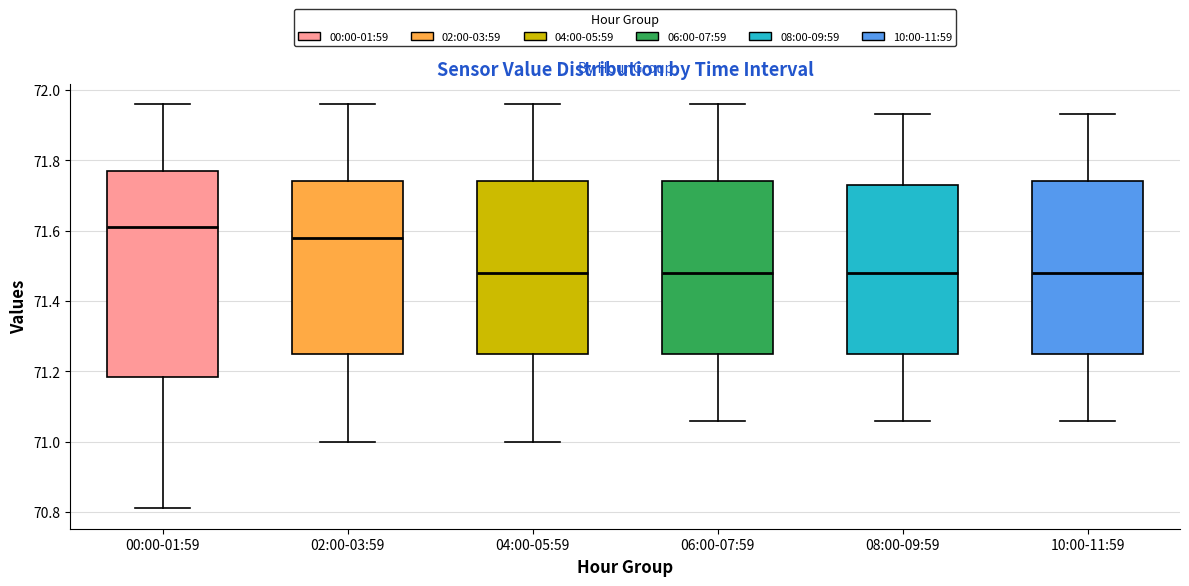

Reading left to right, read every box against the y-axis: the position of its median line, the range the box covers, and the ends of its whiskers. The values are not printed on the chart, so give them approximately, as read against the axis.

00:00-01:59: median 71.62, box 71.18 to 71.78, whiskers 70.82 to 71.96
02:00-03:59: median 71.58, box 71.26 to 71.74, whiskers 71.00 to 71.96
04:00-05:59: median 71.48, box 71.26 to 71.74, whiskers 71.00 to 71.96
06:00-07:59: median 71.48, box 71.26 to 71.74, whiskers 71.06 to 71.96
08:00-09:59: median 71.48, box 71.26 to 71.74, whiskers 71.06 to 71.94
10:00-11:59: median 71.48, box 71.26 to 71.74, whiskers 71.06 to 71.94